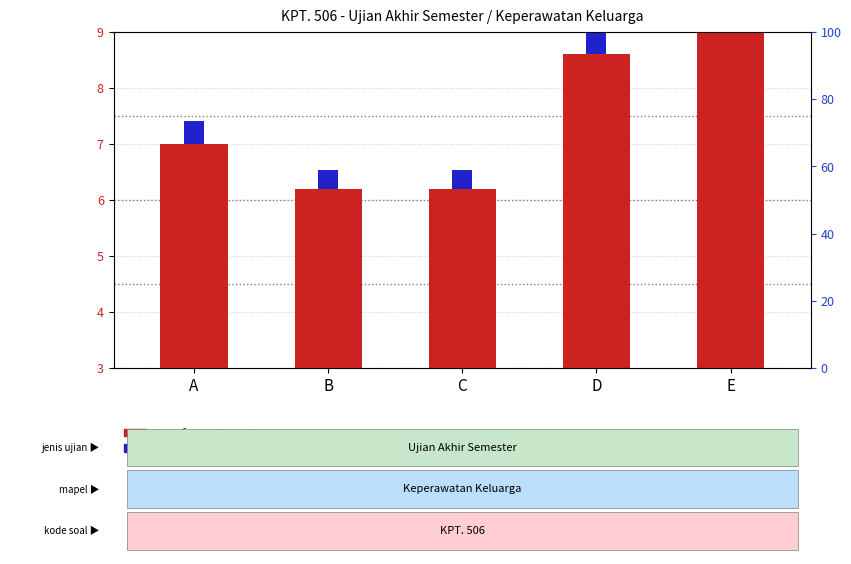

Which series has the largest total across all categories?

transformed count